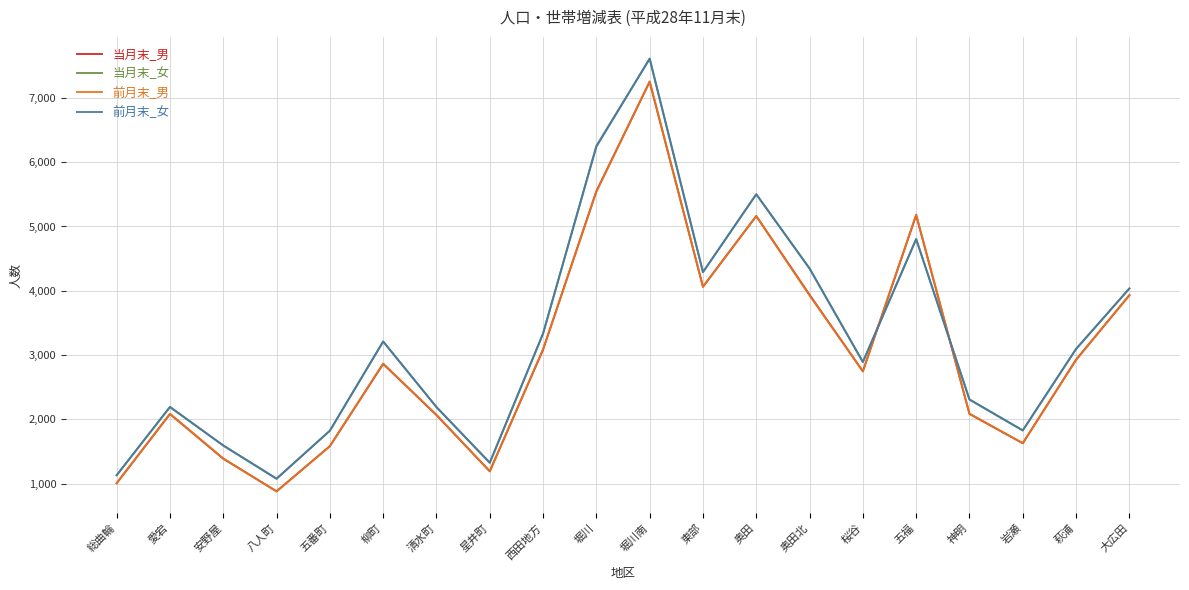

What is the total value across all series at 五番町?

6809